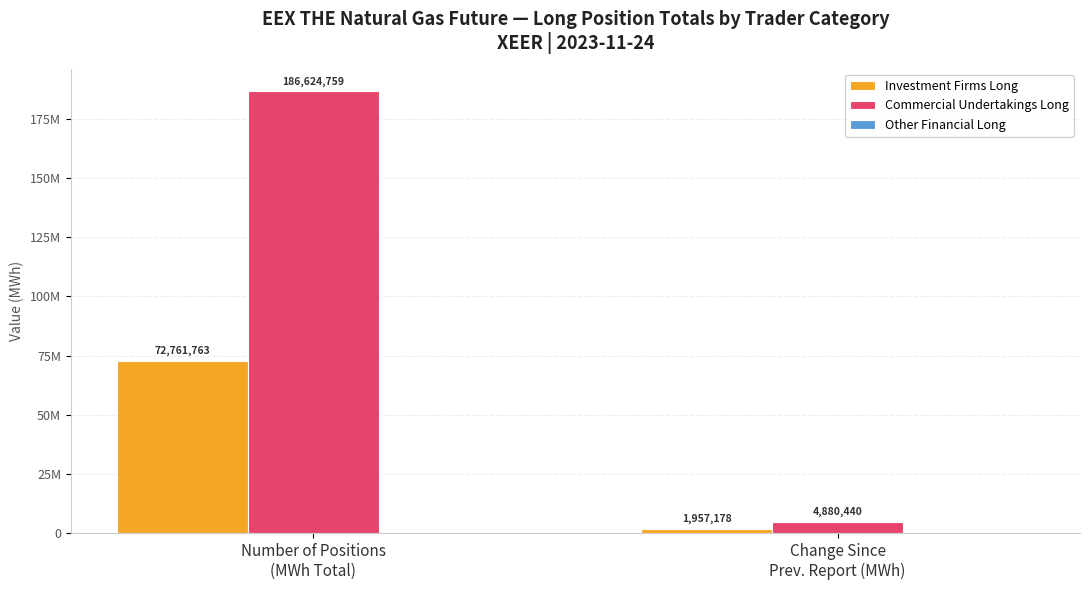

What is the difference between the highest and lowest values at Change Since
Prev. Report (MWh)?

4880440